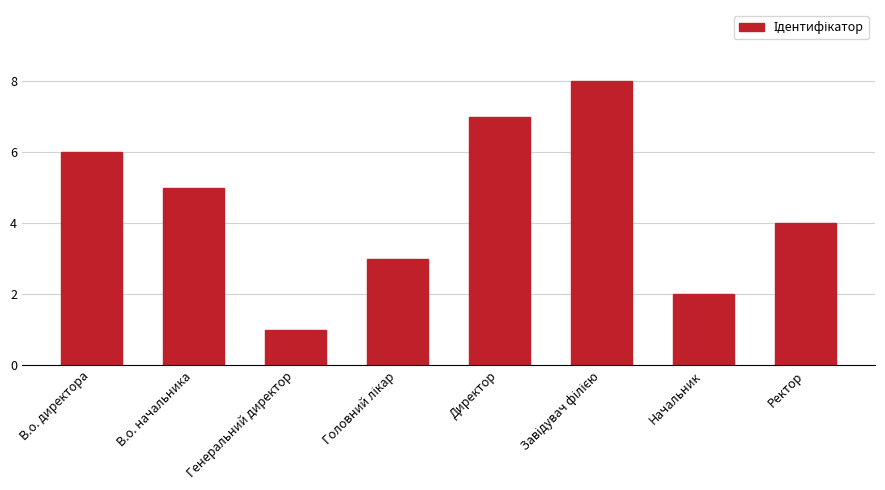

Which has a higher value, Генеральний директор or Ректор?

Ректор